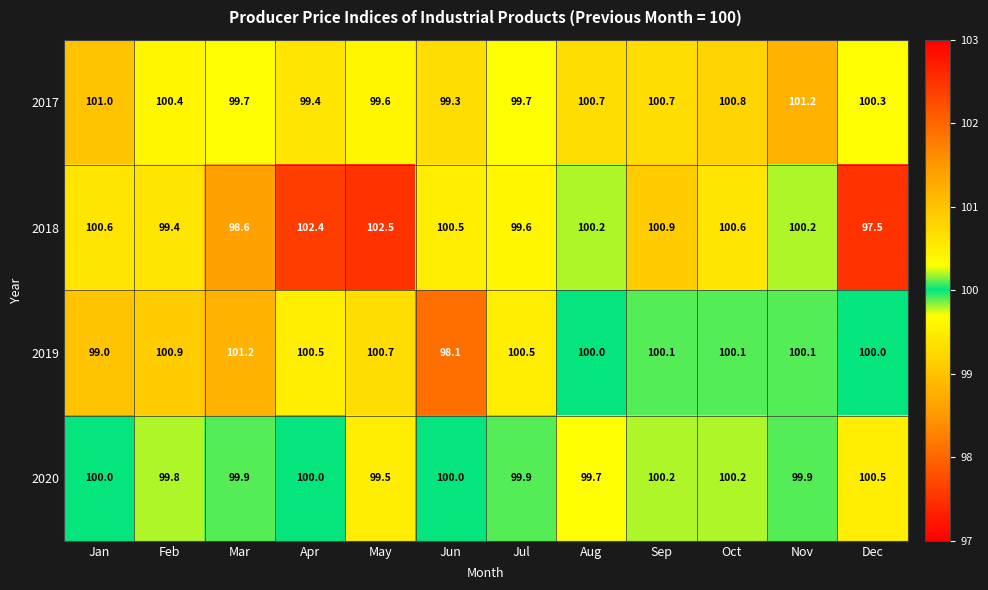

At Feb, list the series in order from smallest to largest.

2018, 2020, 2017, 2019